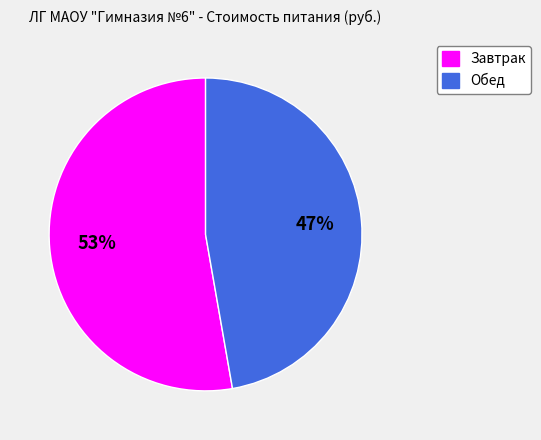

Which slice is the largest?

Завтрак